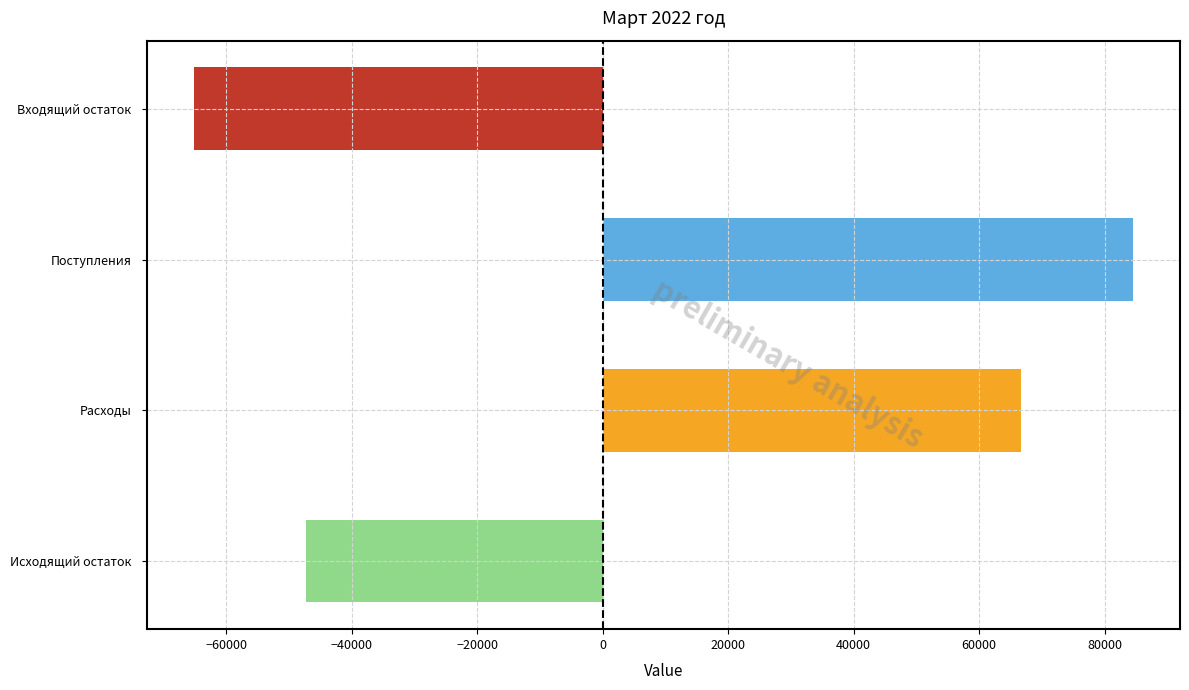

How many values are below zero?

2